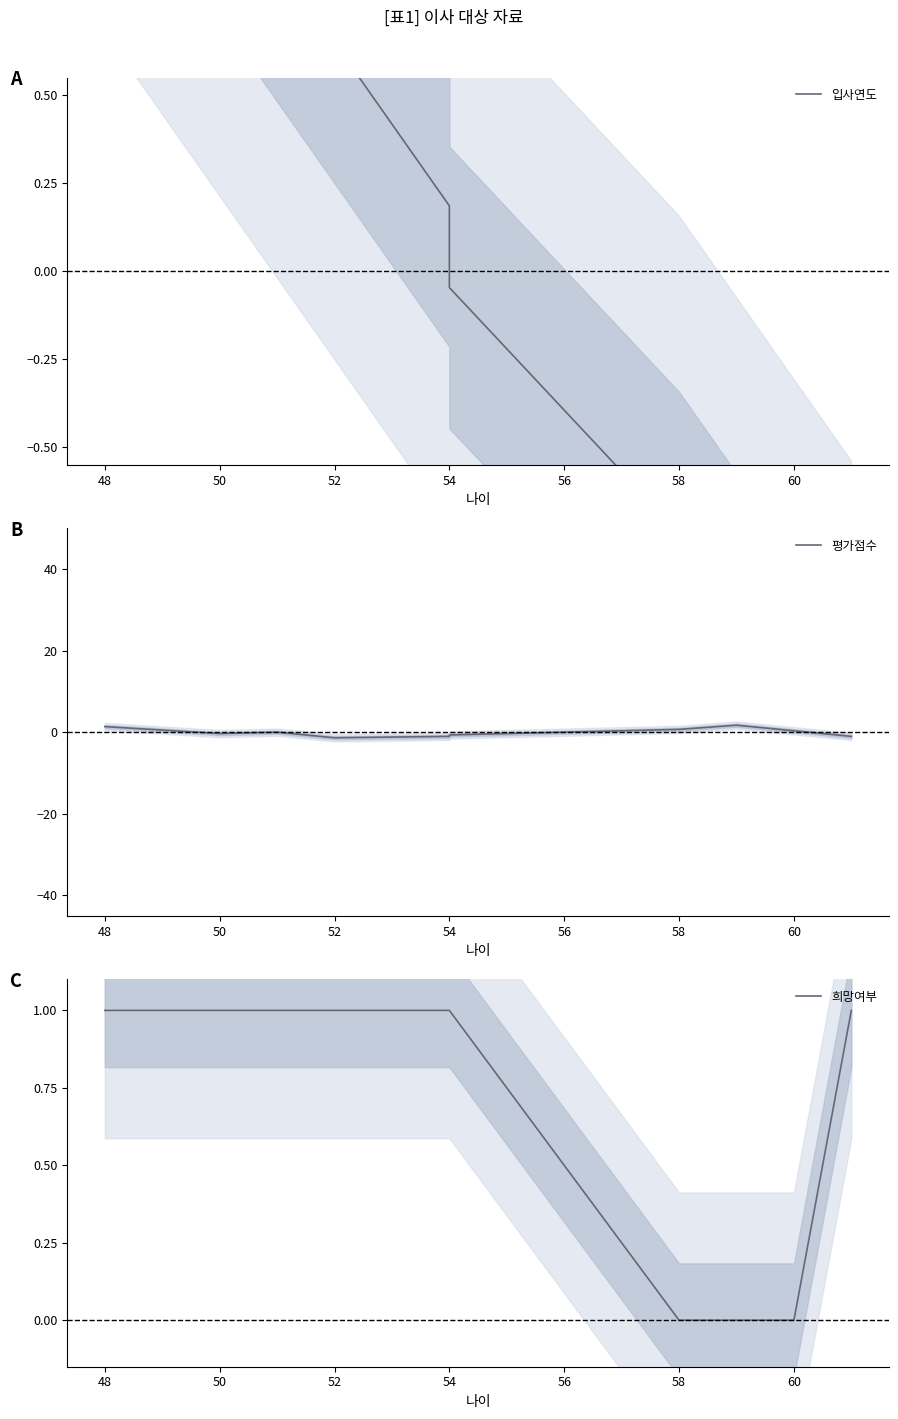

Does the chart display data point markers on the line(s)?

No